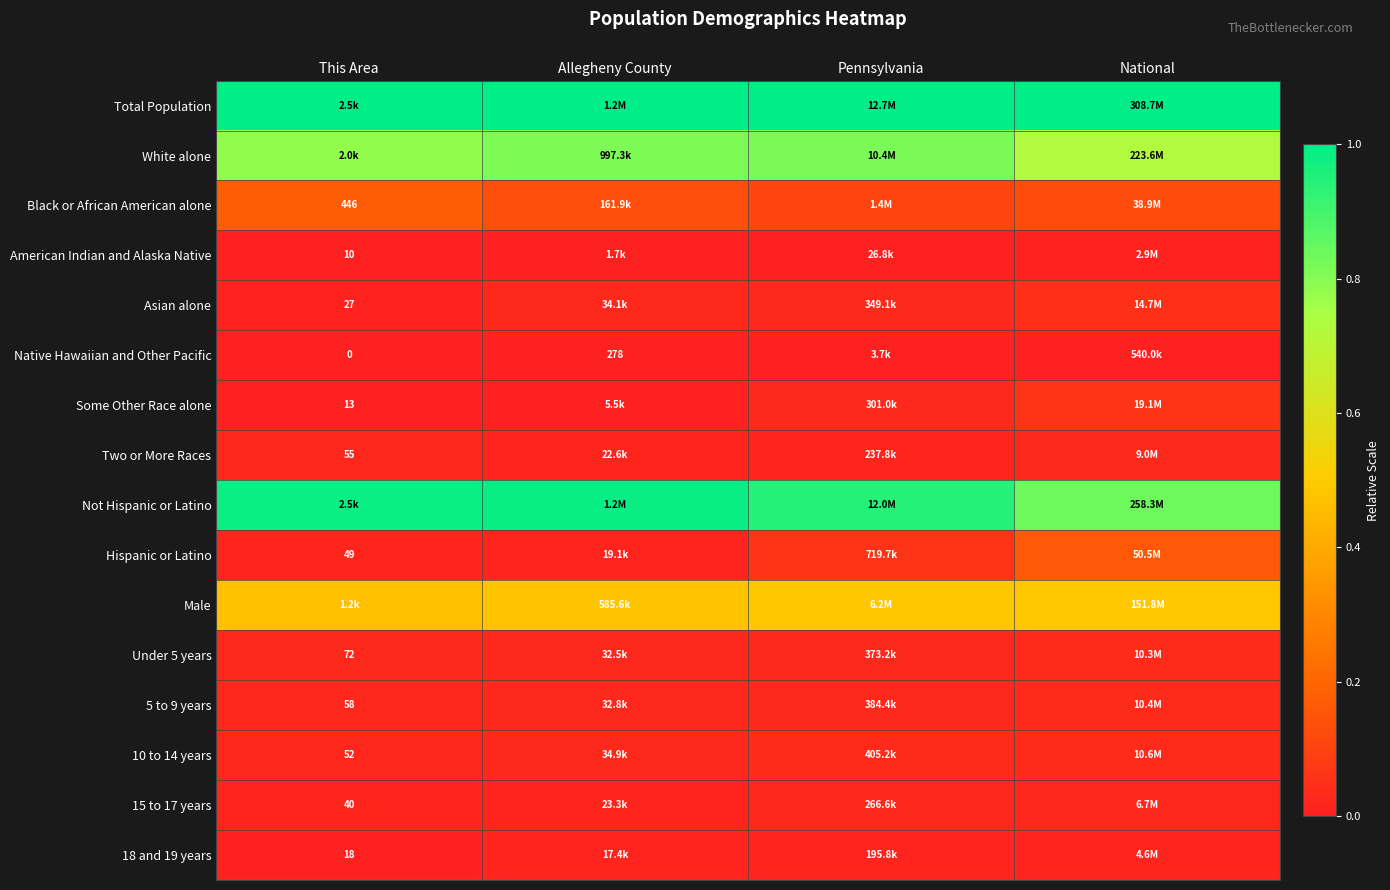

True or false: Total Population has a value of 1.0 at National.

True